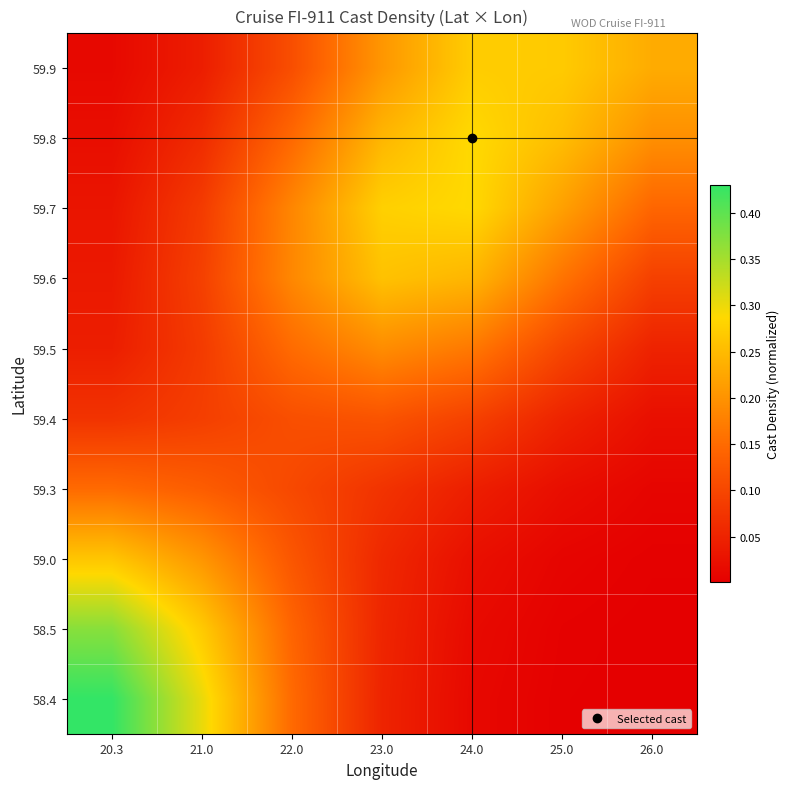

Reading left to right, extract all data points from this chart.

59.9: 20.3=0.0	21.0=0.0	22.0=0.1	23.0=0.2	24.0=0.3	25.0=0.3	26.0=0.2
59.8: 20.3=0.0	21.0=0.1	22.0=0.1	23.0=0.2	24.0=0.3	25.0=0.3	26.0=0.2
59.7: 20.3=0.0	21.0=0.1	22.0=0.2	23.0=0.3	24.0=0.3	25.0=0.2	26.0=0.1
59.6: 20.3=0.0	21.0=0.1	22.0=0.2	23.0=0.3	24.0=0.2	25.0=0.2	26.0=0.1
59.5: 20.3=0.0	21.0=0.1	22.0=0.2	23.0=0.2	24.0=0.2	25.0=0.1	26.0=0.0
59.4: 20.3=0.1	21.0=0.1	22.0=0.1	23.0=0.1	24.0=0.1	25.0=0.1	26.0=0.0
59.3: 20.3=0.1	21.0=0.1	22.0=0.1	23.0=0.1	24.0=0.0	25.0=0.0	26.0=0.0
59.0: 20.3=0.3	21.0=0.2	22.0=0.1	23.0=0.1	24.0=0.0	25.0=0.0	26.0=0.0
58.5: 20.3=0.4	21.0=0.3	22.0=0.1	23.0=0.1	24.0=0.0	25.0=0.0	26.0=0.0
58.4: 20.3=0.4	21.0=0.3	22.0=0.1	23.0=0.1	24.0=0.0	25.0=0.0	26.0=0.0